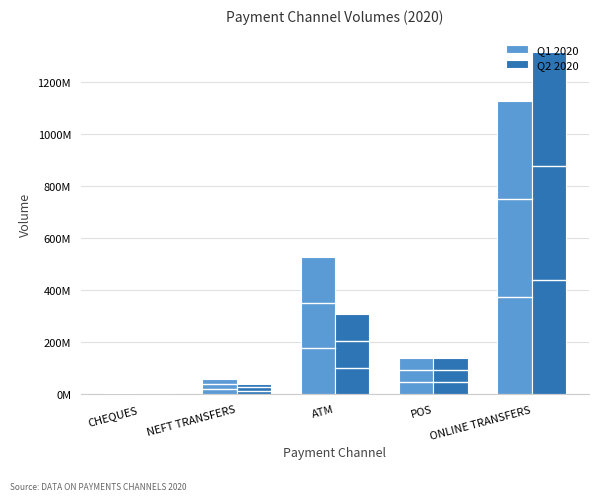

What are all the series names shown in the legend?

Q1 2020, Q2 2020